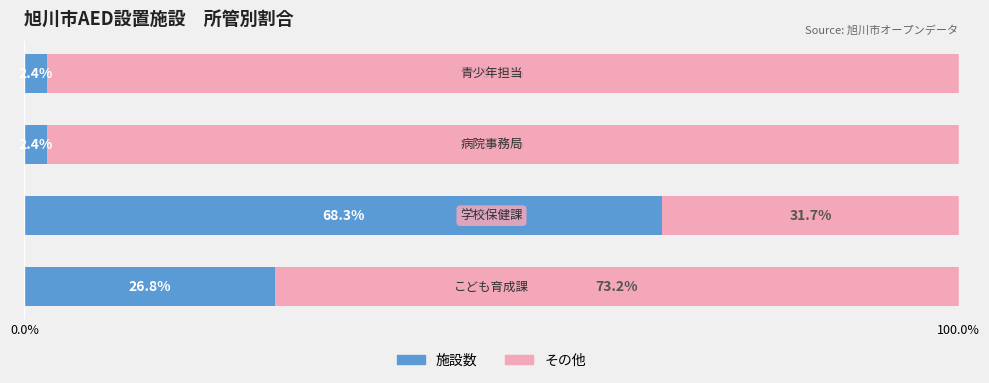

Count the number of data series in this chart.

2